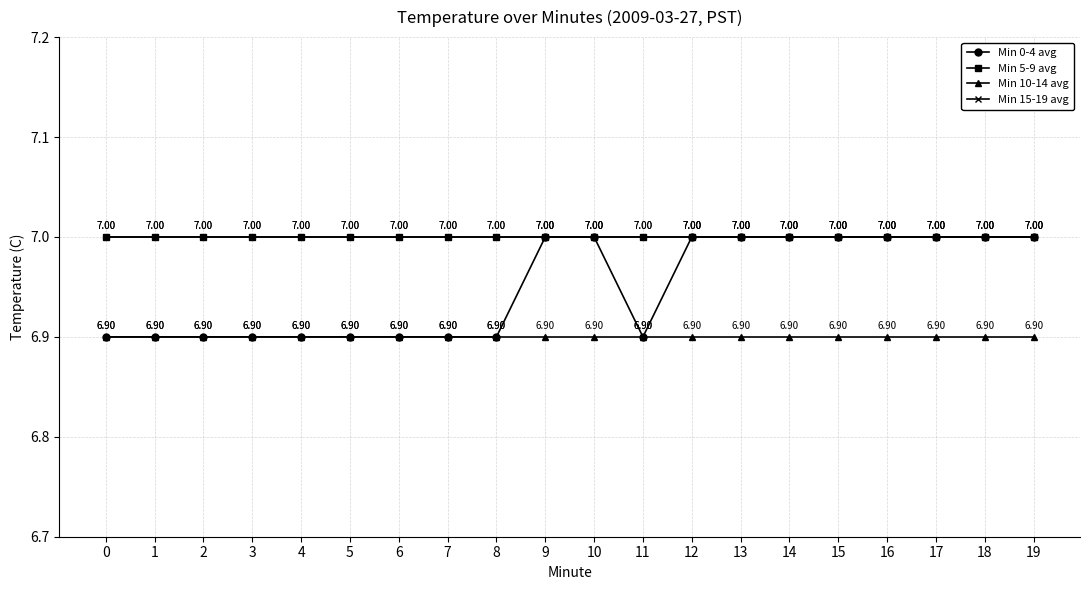

Does the chart have visible grid lines?

Yes